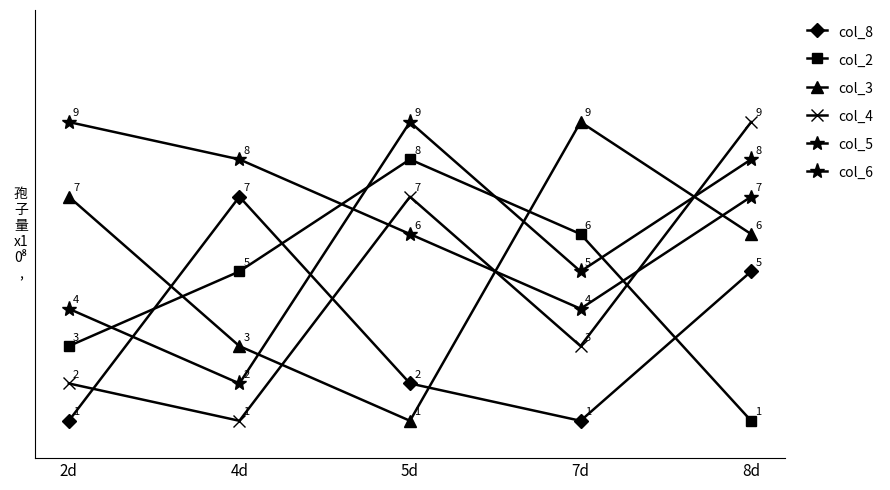

How many data points in col_2 are less than 5?

2